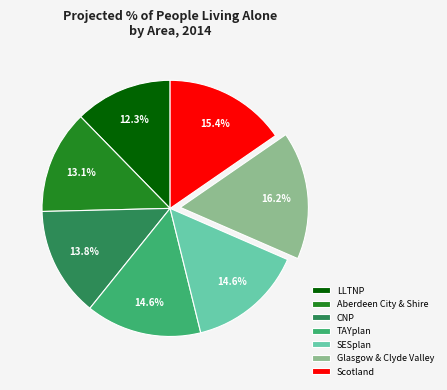

Do Glasgow & Clyde Valley and LLTNP together represent more than half of the pie?

No